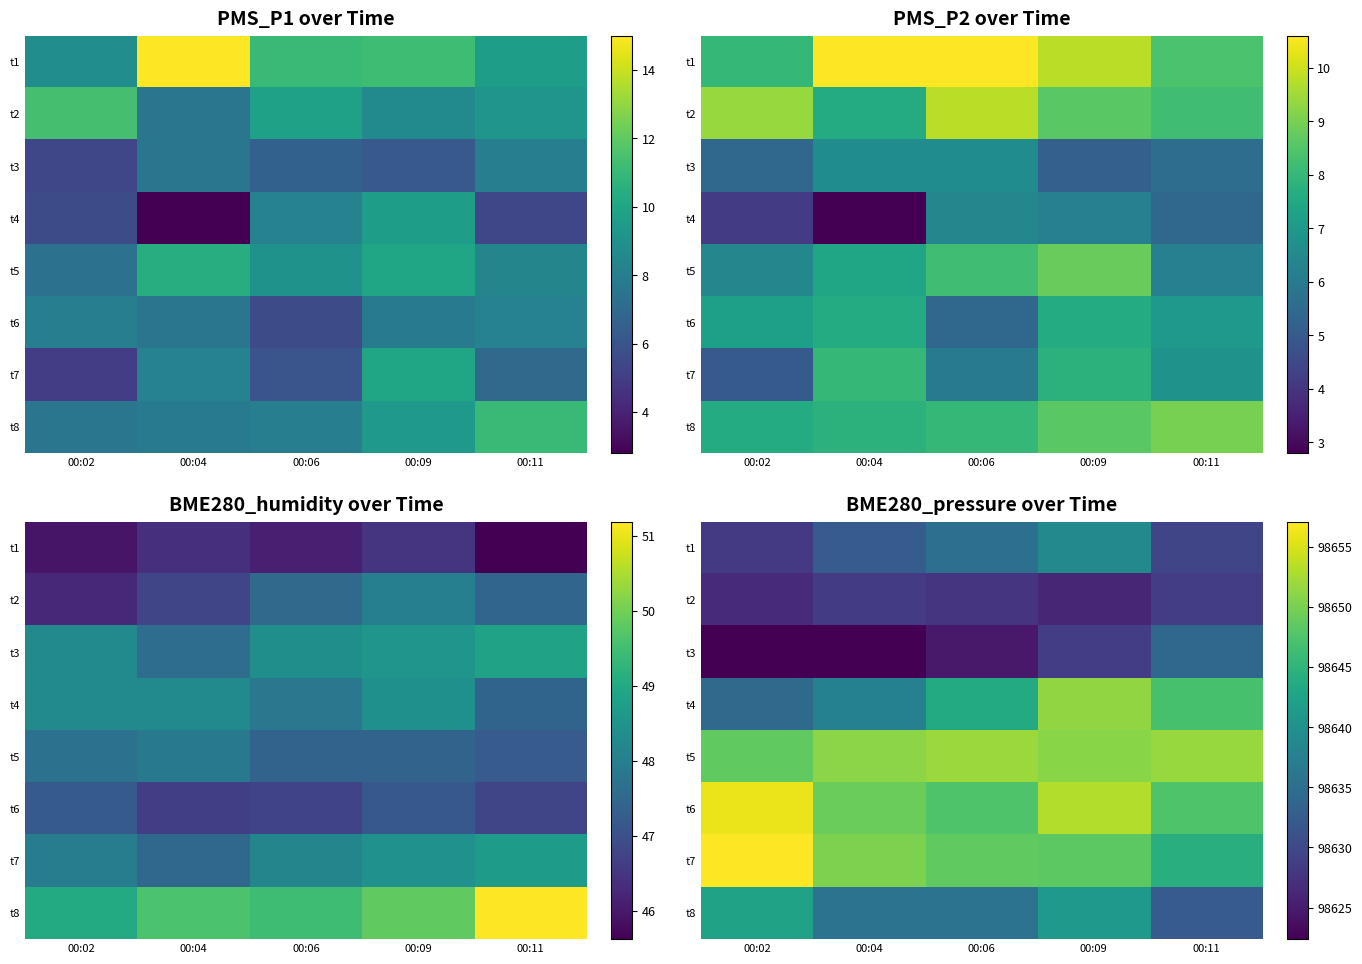

Between 00:06 and 00:09, which is larger?

00:09